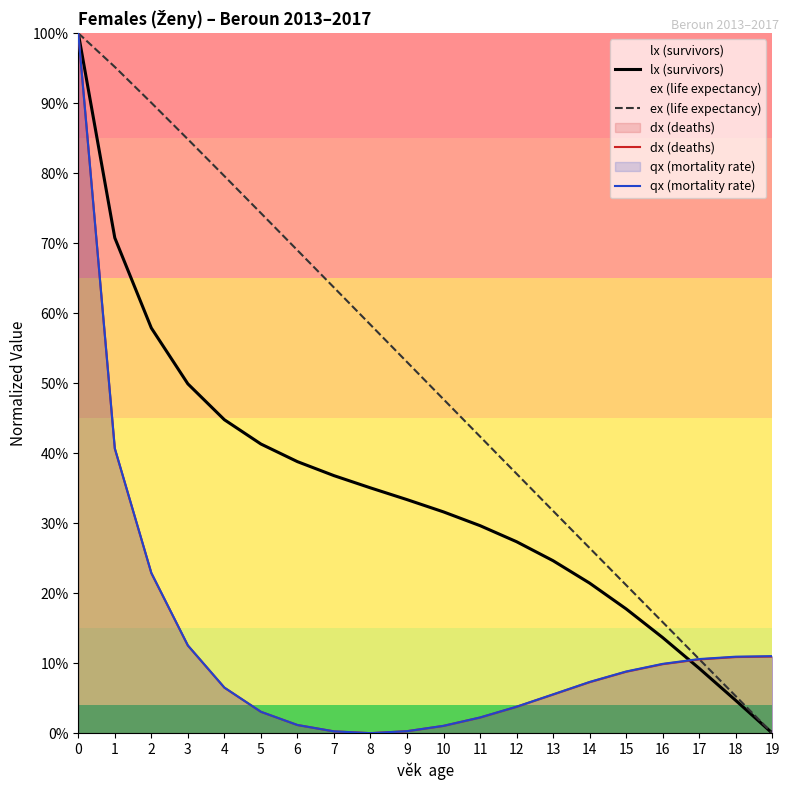

Between 5 and 3, which is larger?

3